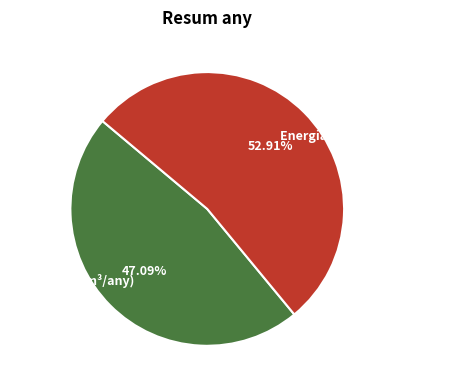

What is the total percentage of Energia consumida (Kwh/any) and Cabal total (m³/any)?

100.0%